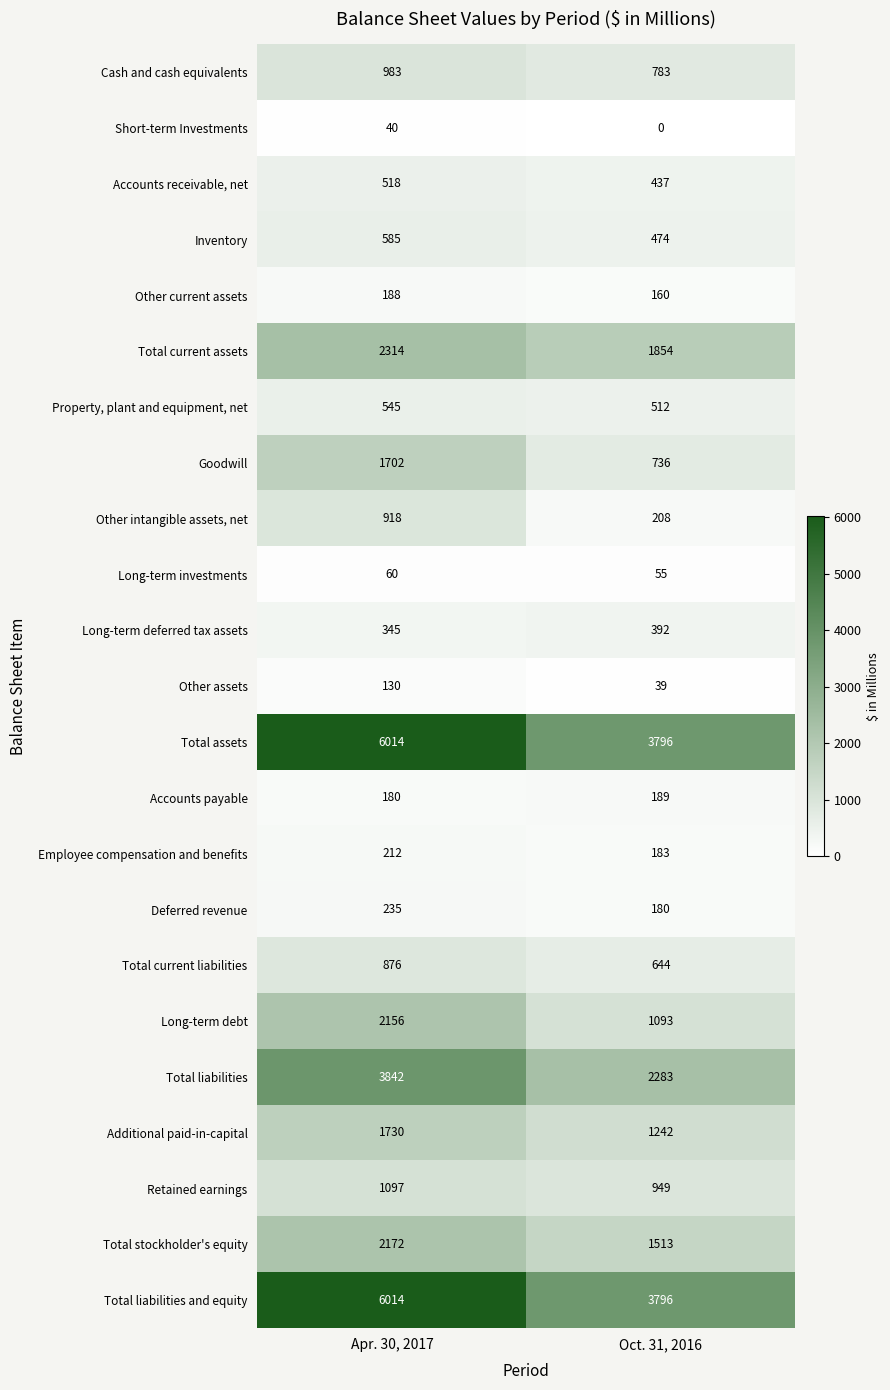

What is the sum of the Total current assets values at Oct. 31, 2016 and Apr. 30, 2017?

4168